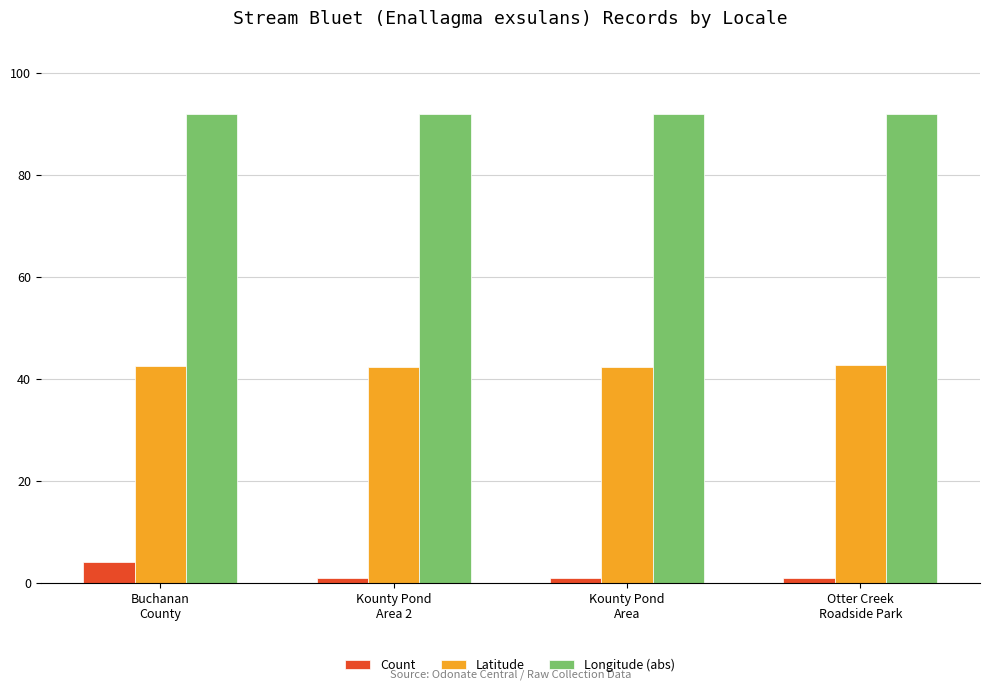

What is the spread (max minus min) of values at Kounty Pond
Area 2?

91.0